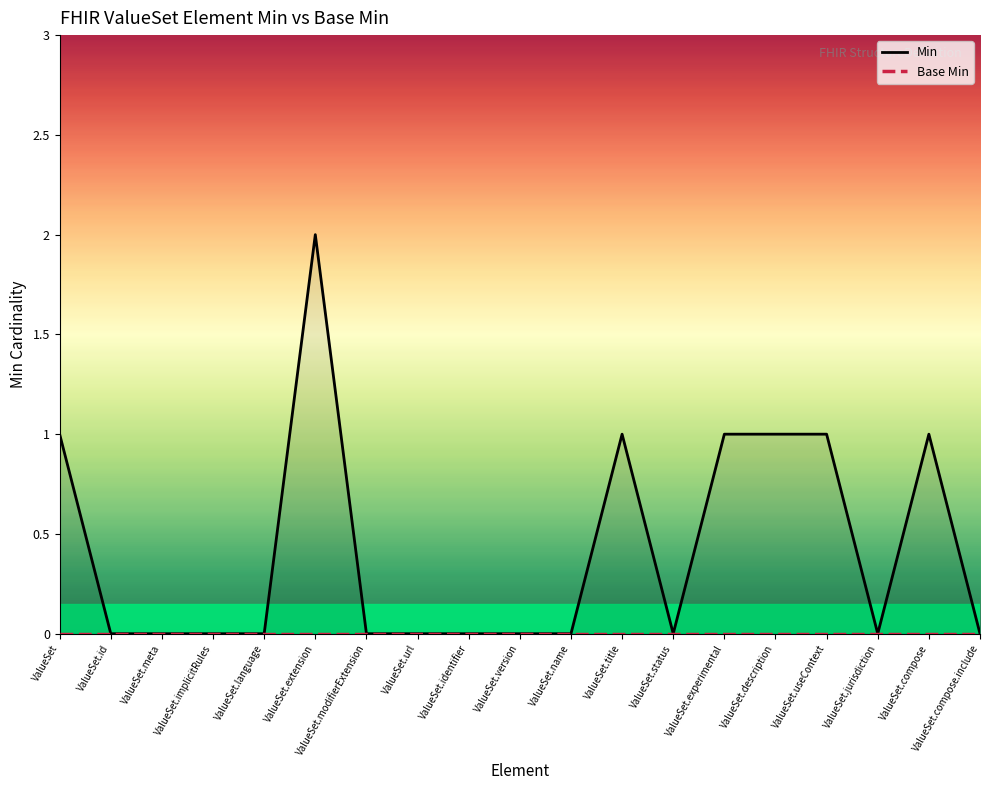

What position from the left is ValueSet.description?

15